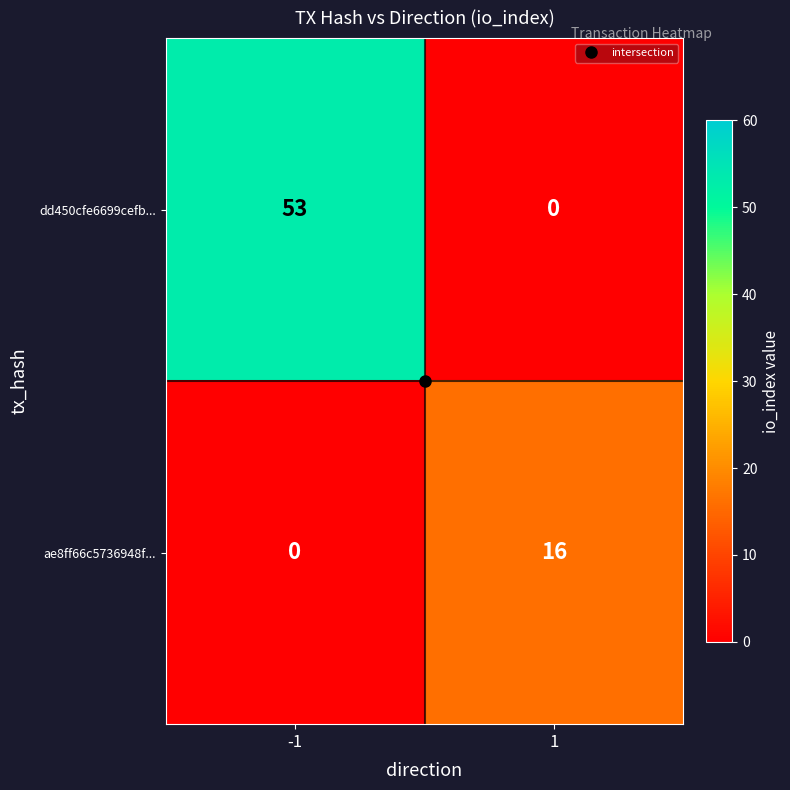

Which series has the largest total across all categories?

dd450cfe6699cefb...